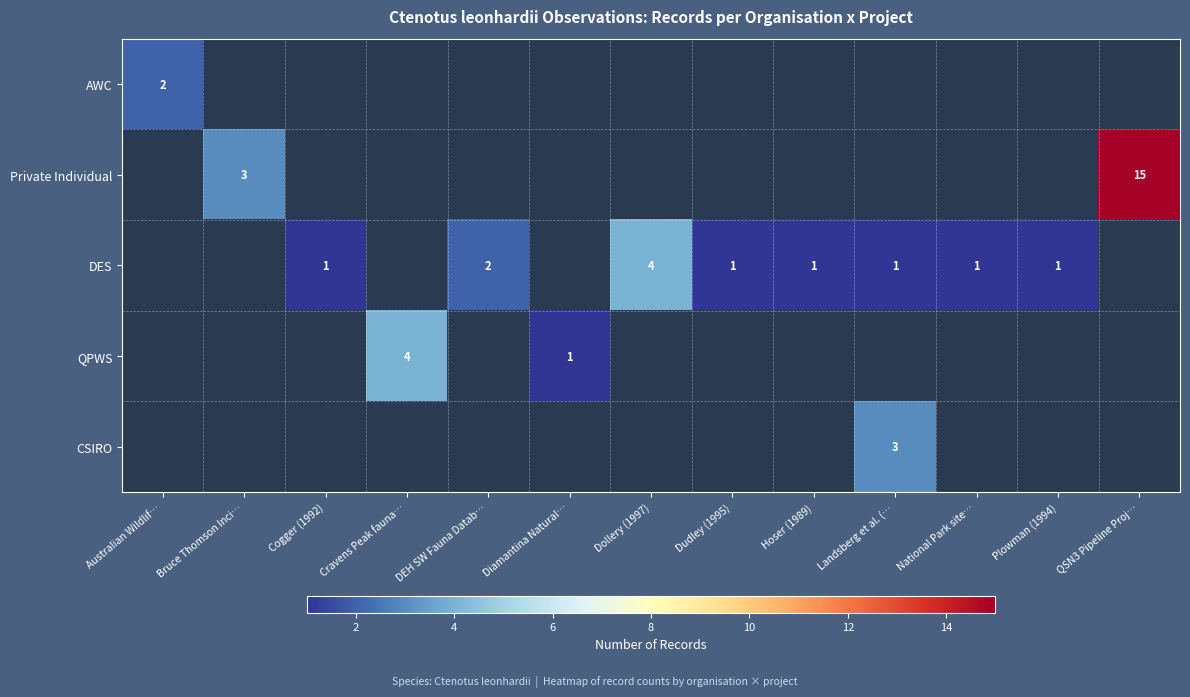

Is the value of row_0 at Landsberg et al. (… greater than the value of row_2 at Hoser (1989)?

No